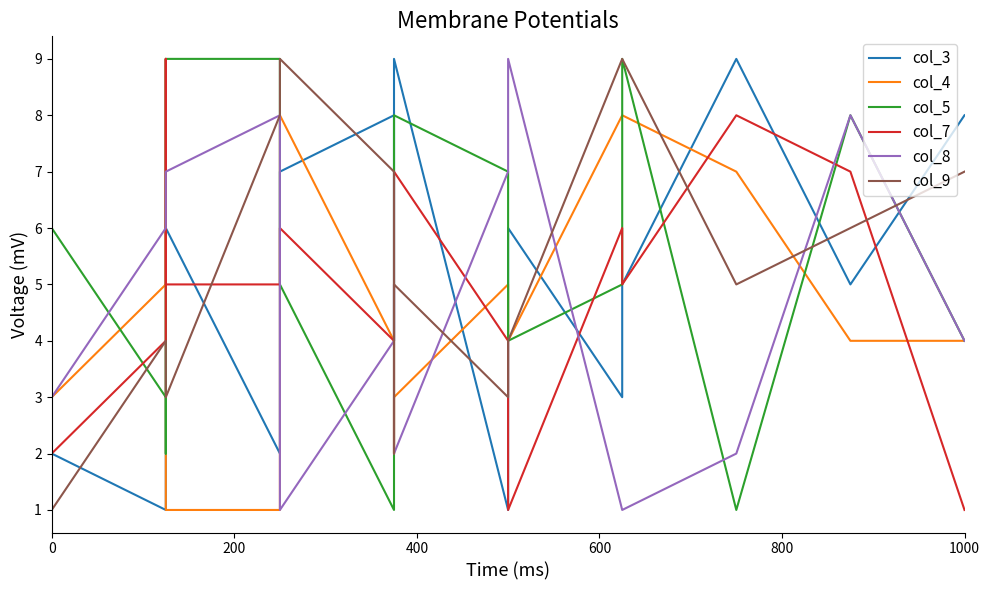

How many distinct data groups are displayed?

6